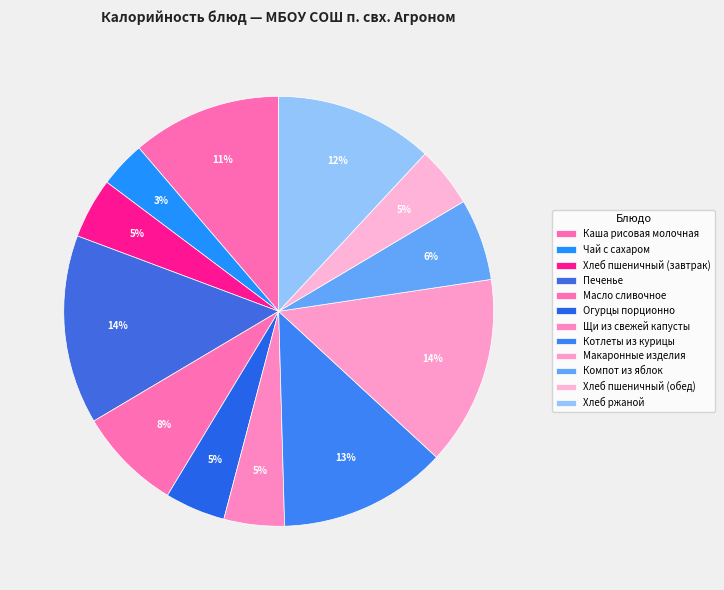

What is the ratio of the value at Масло сливочное to the value at Щи из свежей капусты?

1.7